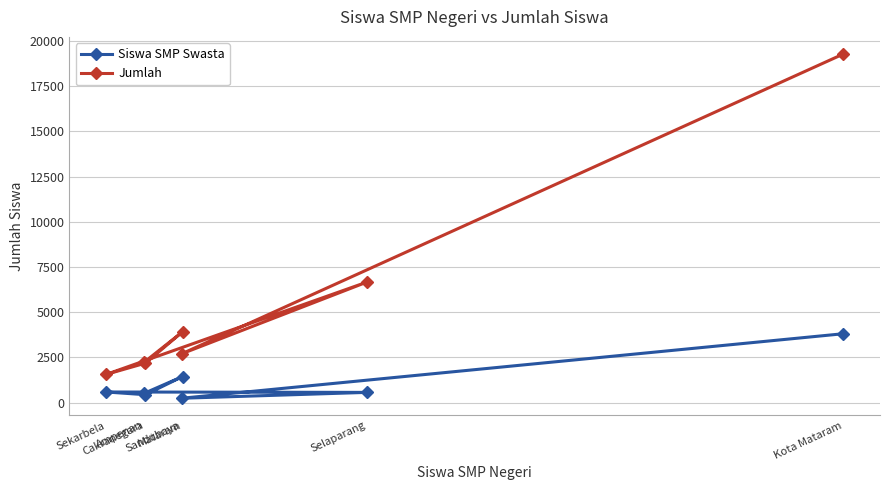

Which has a higher value, Selaparang or Cakranegara?

Selaparang